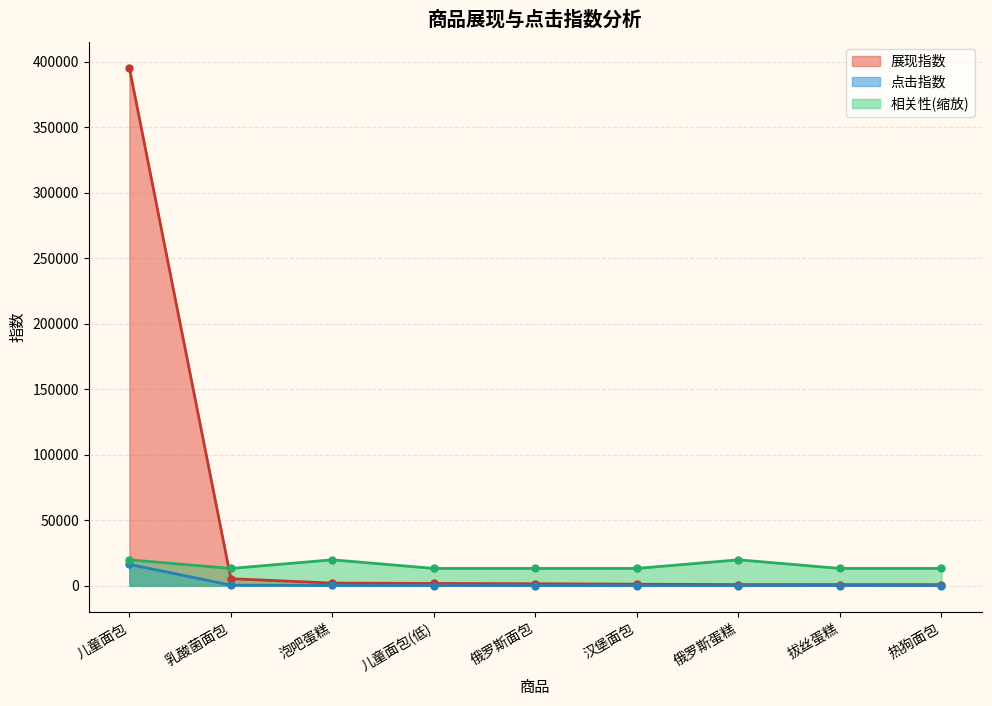

What is the label of the 8th point from the left?

拔丝蛋糕